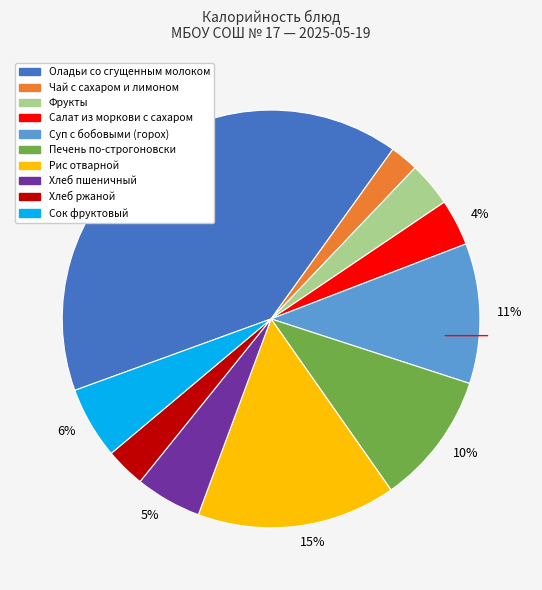

To the nearest percent, what is the difference between the largest and smallest slice percentages?

38%